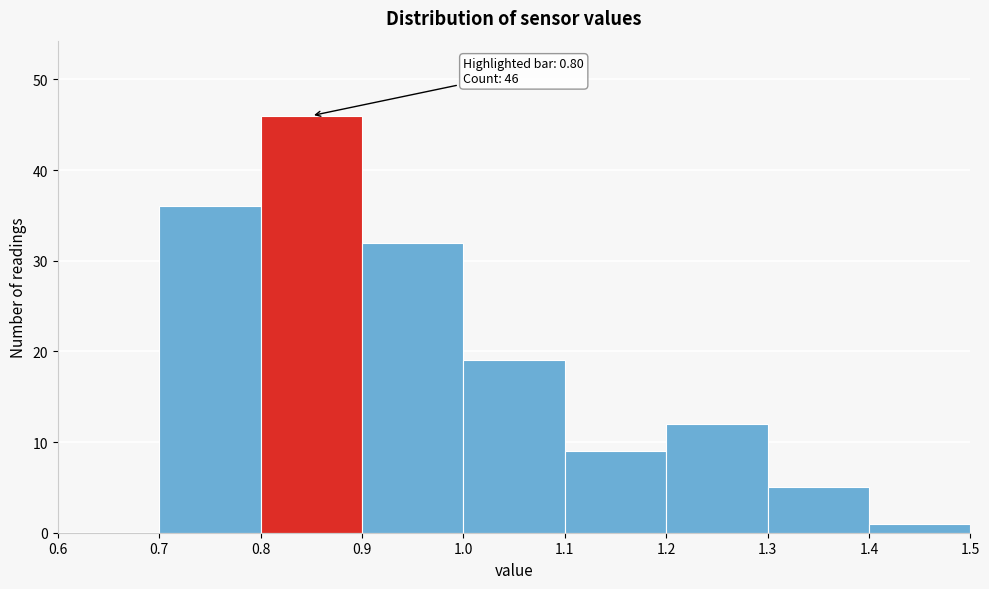

Over which range of the x-axis is the bar tallest?

0.8 to 0.9